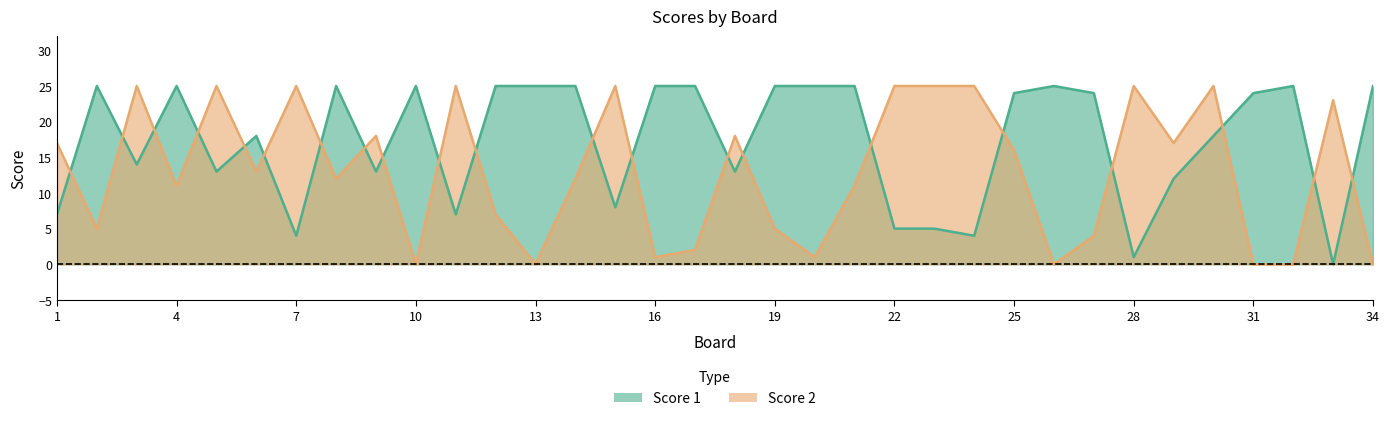

How many data points in Score 2 are above 13?

16